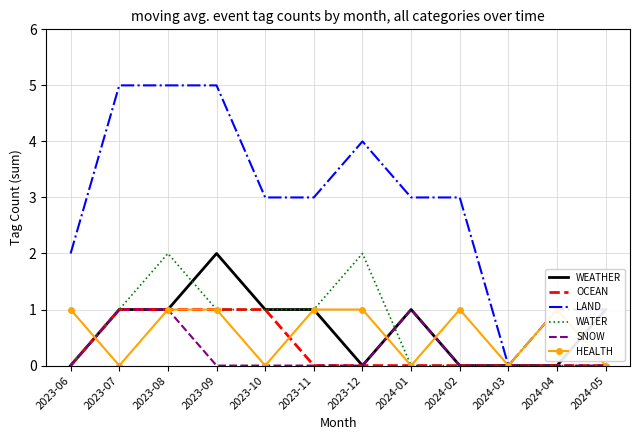

How many interior local peaks does the WATER series have?

2